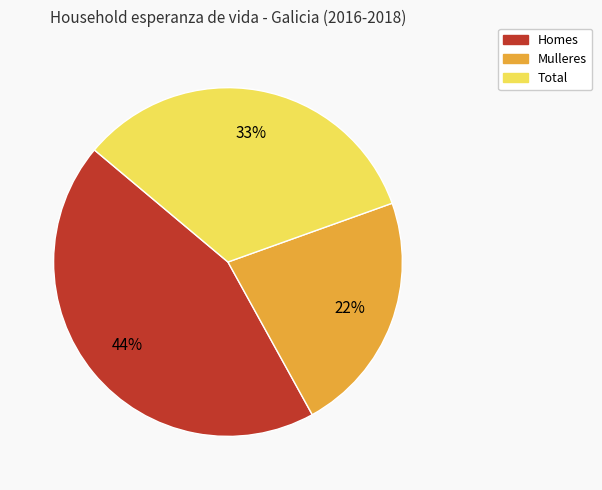

Approximately how many times larger is the value at Total compared to Homes?

0.8